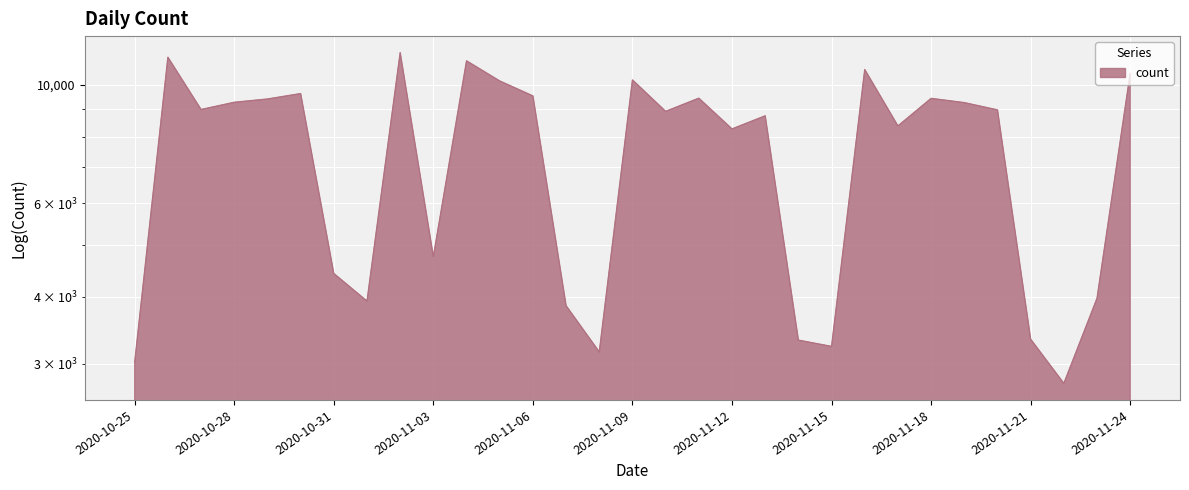

Where does the data first go above 8976?

2020-10-26